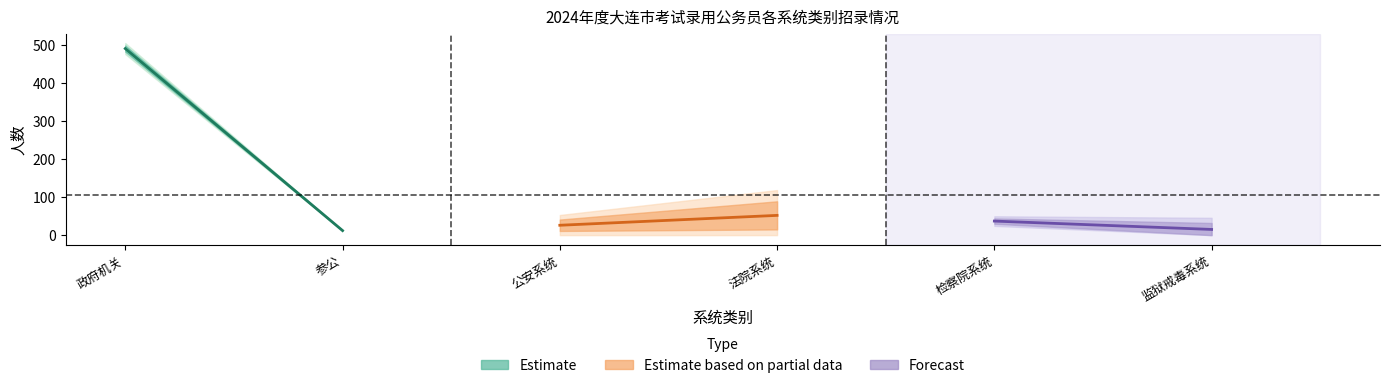

True or false: Estimate has a value of 18 at 参公.

False